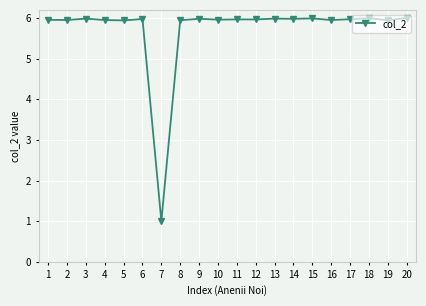

What is the greatest value displayed?

6.0